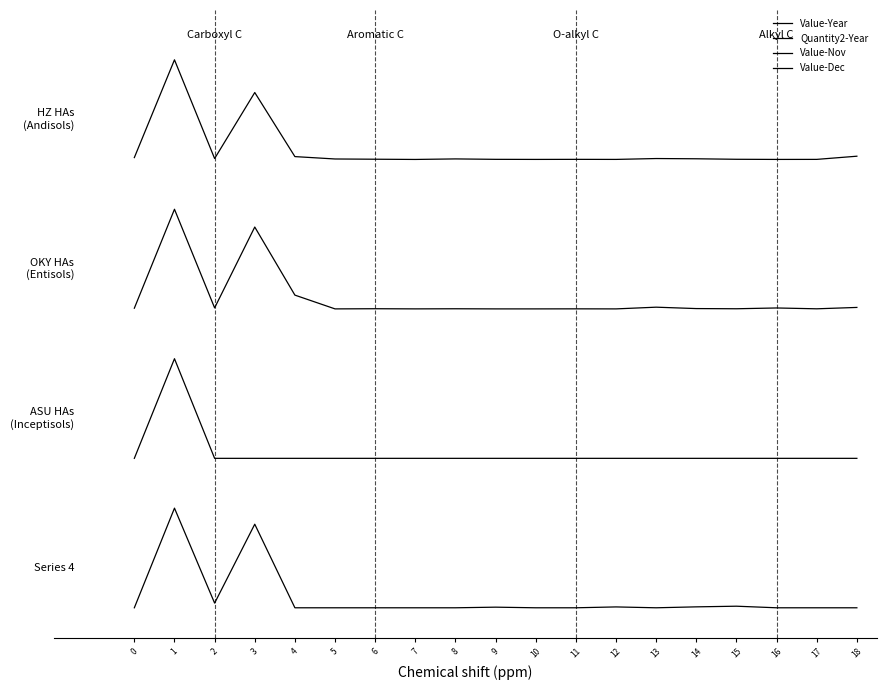

What is the value of the Value-Nov point at the 7th from the left?

1.5